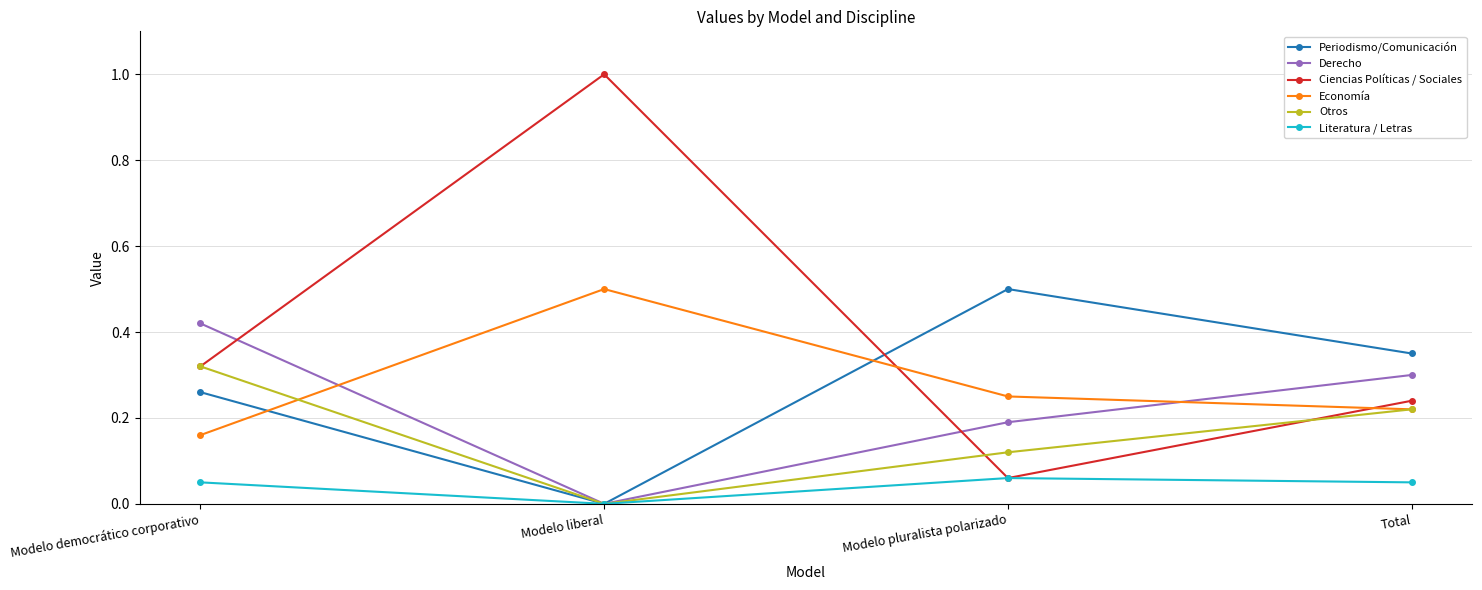

Between which two adjacent categories do Derecho and Economía first intersect?

Modelo democrático corporativo and Modelo liberal